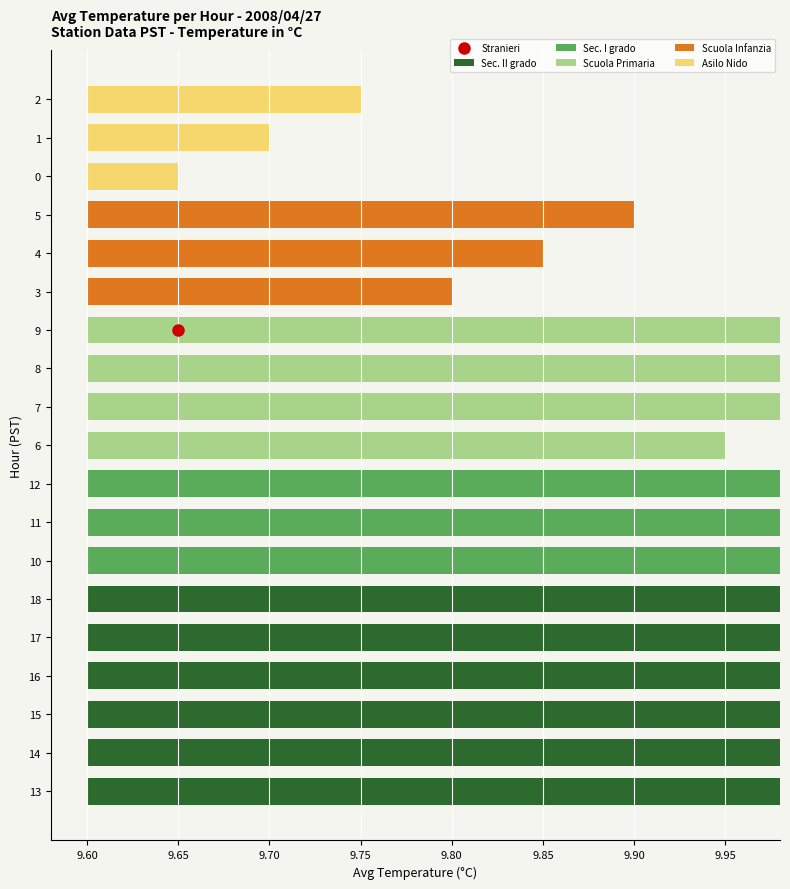

Is the value of Stranieri at 5 greater than the value of Asilo Nido at 12?

No